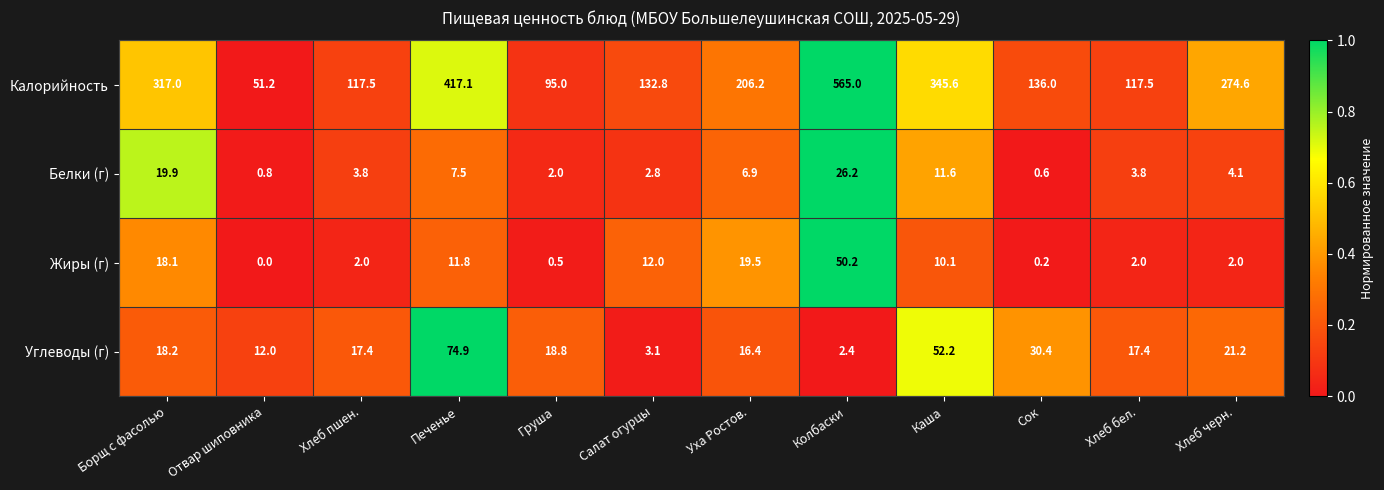

At how many categories does at least one series exceed 194?

6